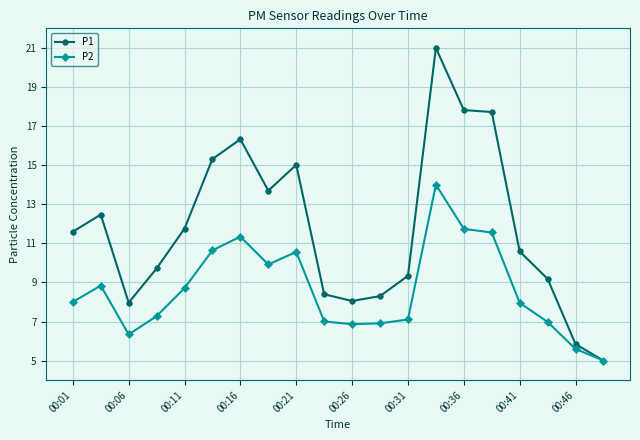

What is the value of the P2 point at the 16th from the left?

11.6